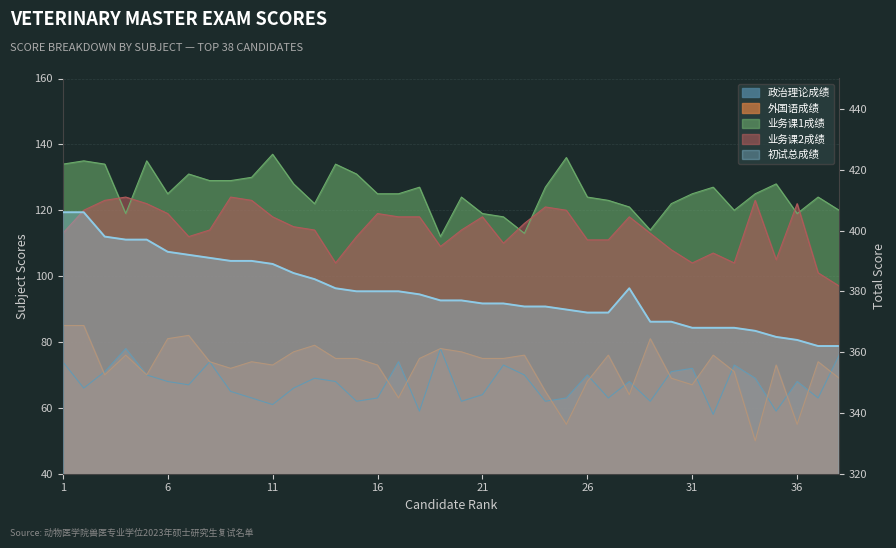

What is the change in value from 36 to 8?

-1